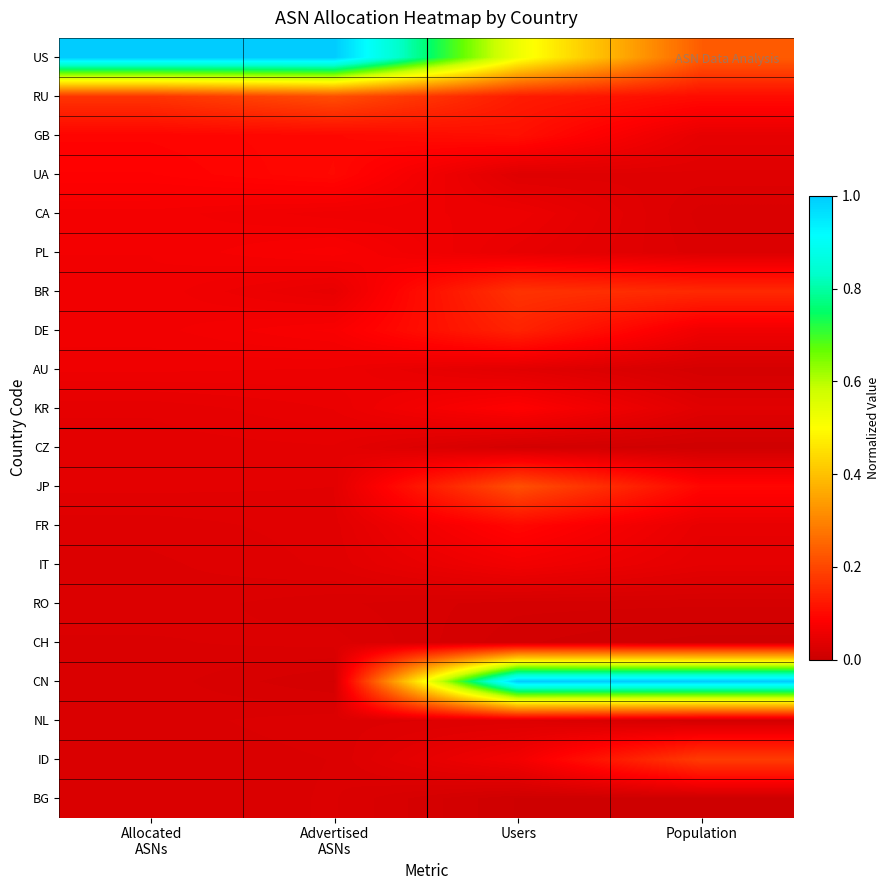

Between Advertised
ASNs and Population, which is larger?

Advertised
ASNs